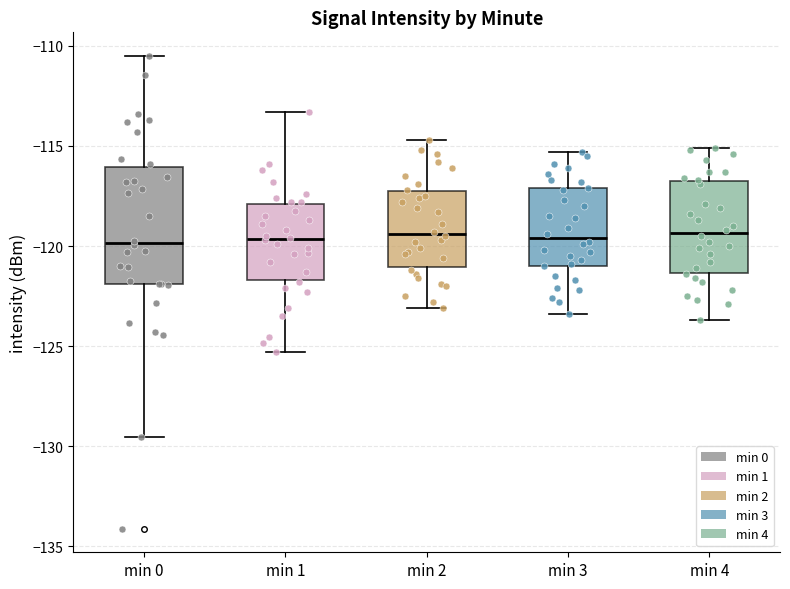

Reading left to right, transcribe this box plot: for each box, give where its median line is, the range the box spans, and where its two whiskers end, as read against the y-axis. The values are not printed on the chart, so give them approximately, as read against the axis.

min 0: median -120.0, box -122.0 to -116.0, whiskers -129.5 to -110.5
min 1: median -119.5, box -121.5 to -118.0, whiskers -125.5 to -113.5
min 2: median -119.5, box -121.0 to -117.5, whiskers -123.0 to -114.5
min 3: median -119.5, box -121.0 to -117.0, whiskers -123.5 to -115.5
min 4: median -119.5, box -121.5 to -116.5, whiskers -123.5 to -115.0